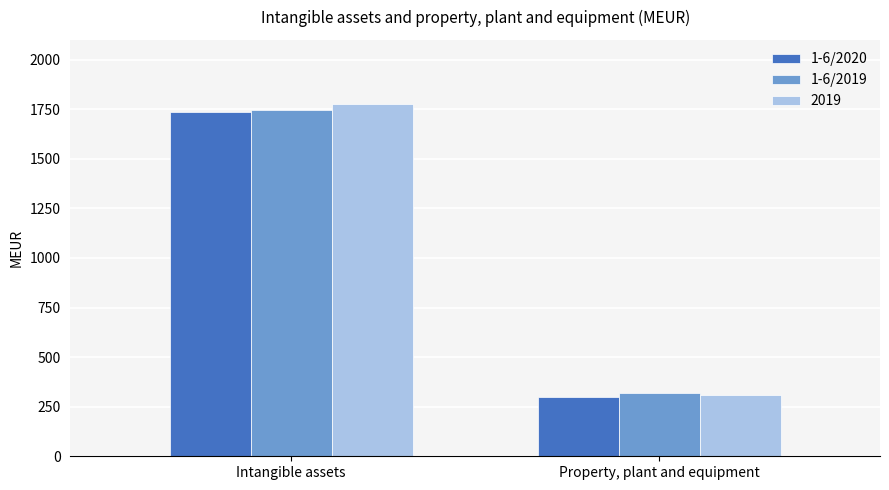

What are all the series names shown in the legend?

1-6/2020, 1-6/2019, 2019